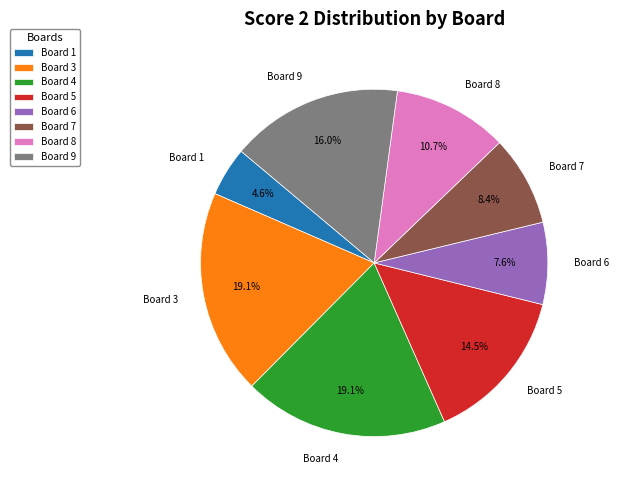

Is there any slice that represents more than half of the pie?

No